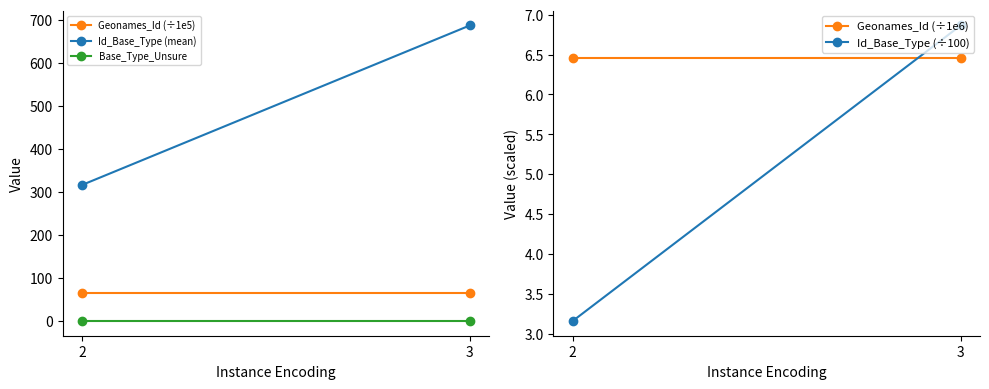

Does the chart have visible grid lines?

No